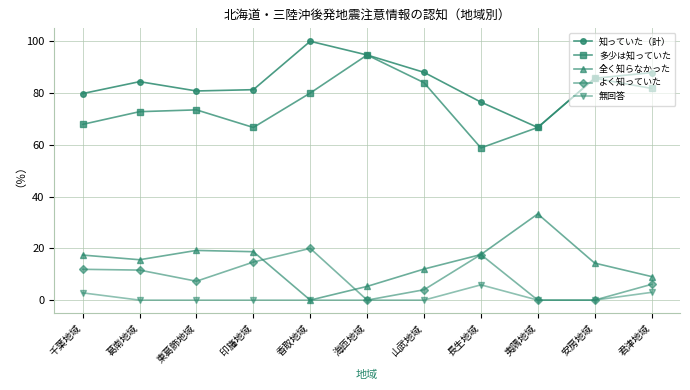

What is the total value across all series at 千葉地域?

179.8